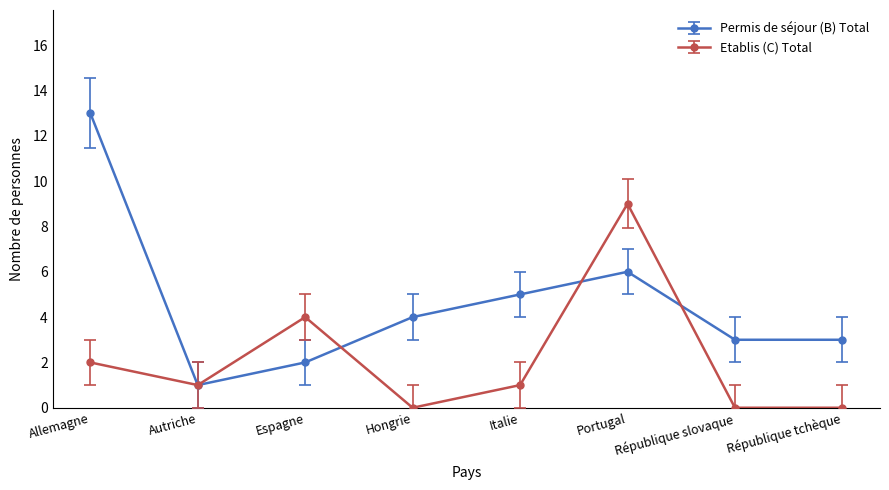

At which label is Etablis (C) Total closest to 4?

Espagne